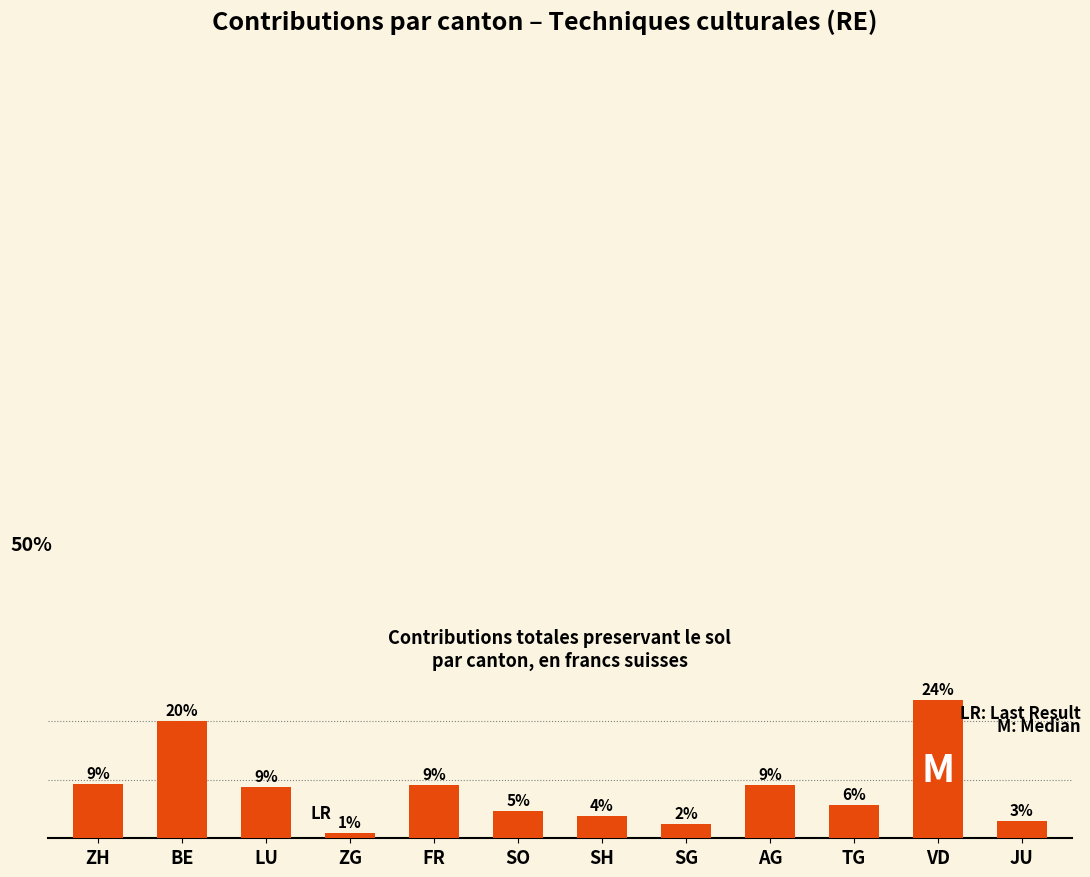

What is the ratio of the value at SH to the value at VD?

0.2